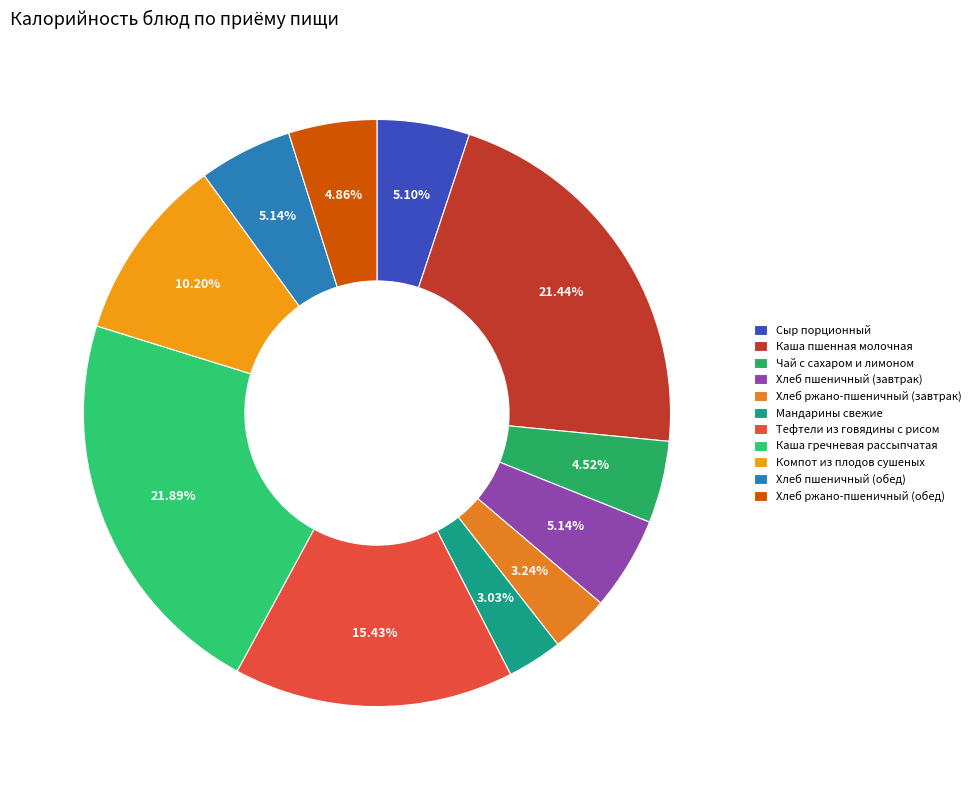

Approximately how many times larger is the value at Хлеб ржано-пшеничный (обед) compared to Хлеб пшеничный (обед)?

0.9